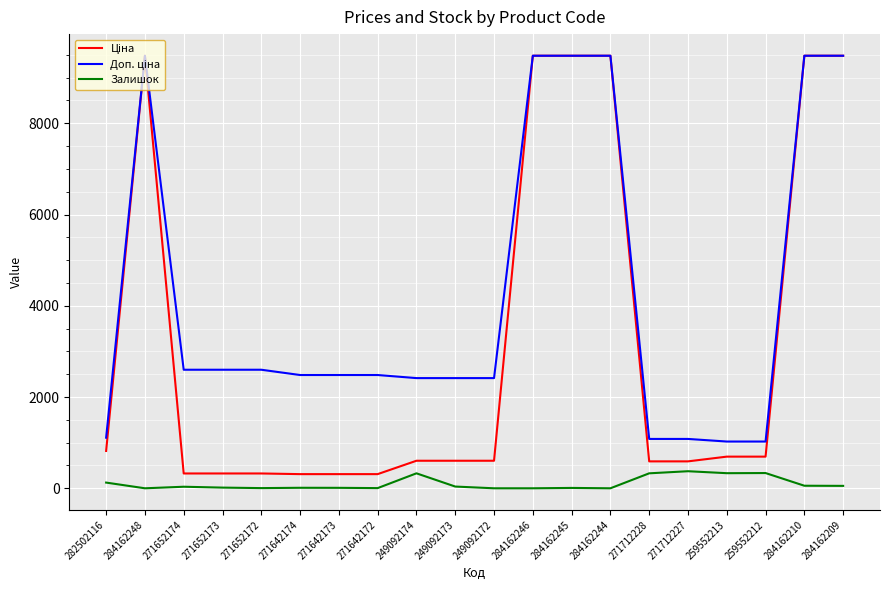

What is the total value across all series at 259552212?

2052.3